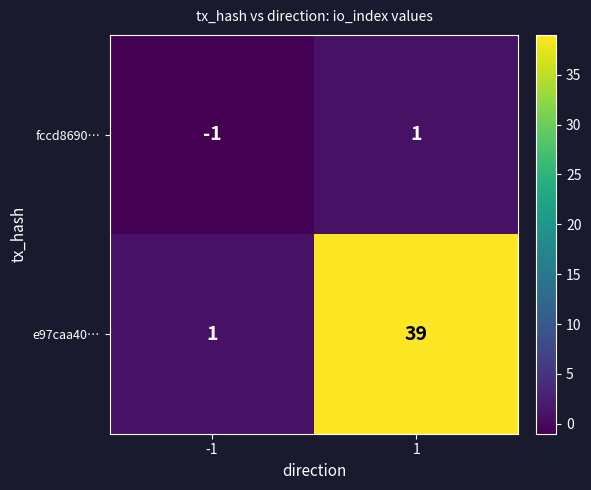

At how many categories does at least one series exceed 2?

1